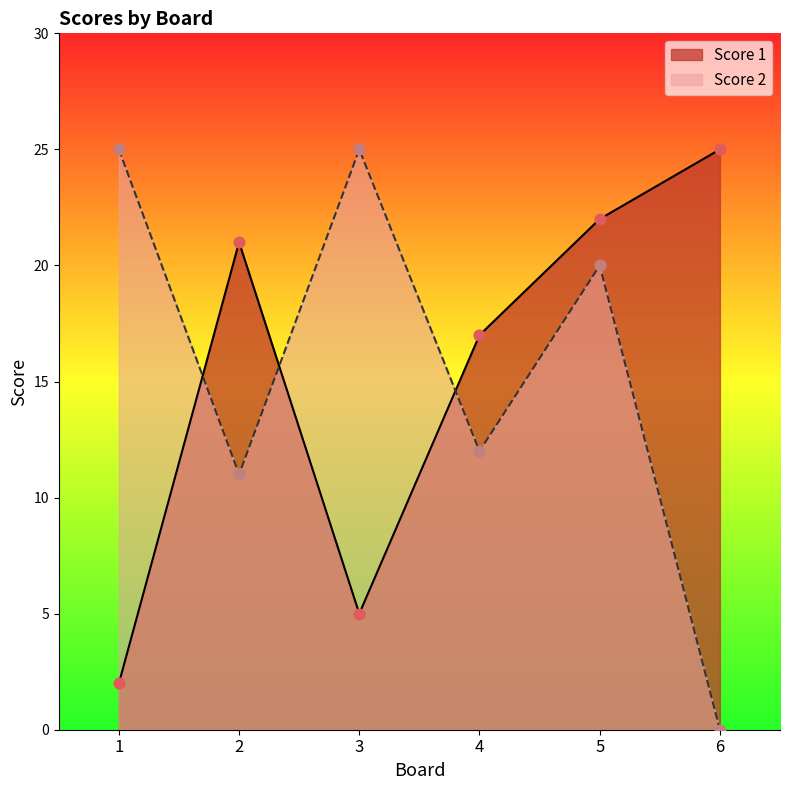

What are all the series names shown in the legend?

Score 1, Score 2